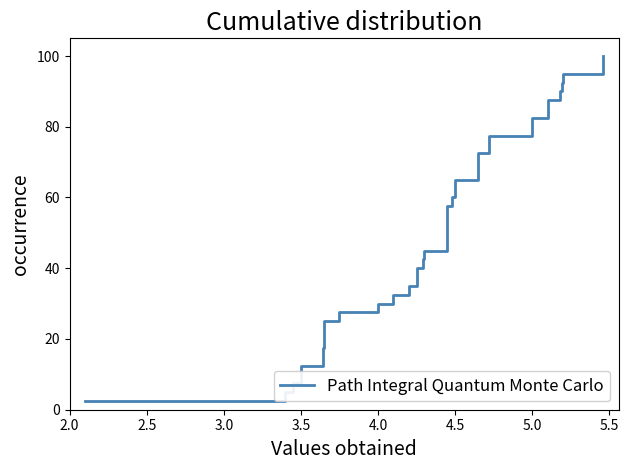

True or false: the data has more than 2 interior local peaks.

False